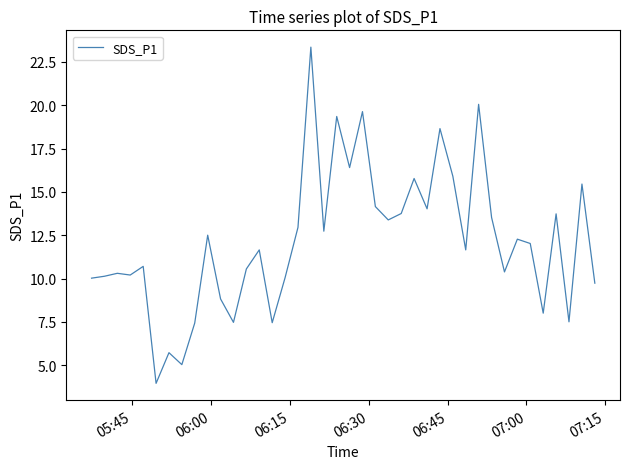

What is the smallest value displayed?

4.0